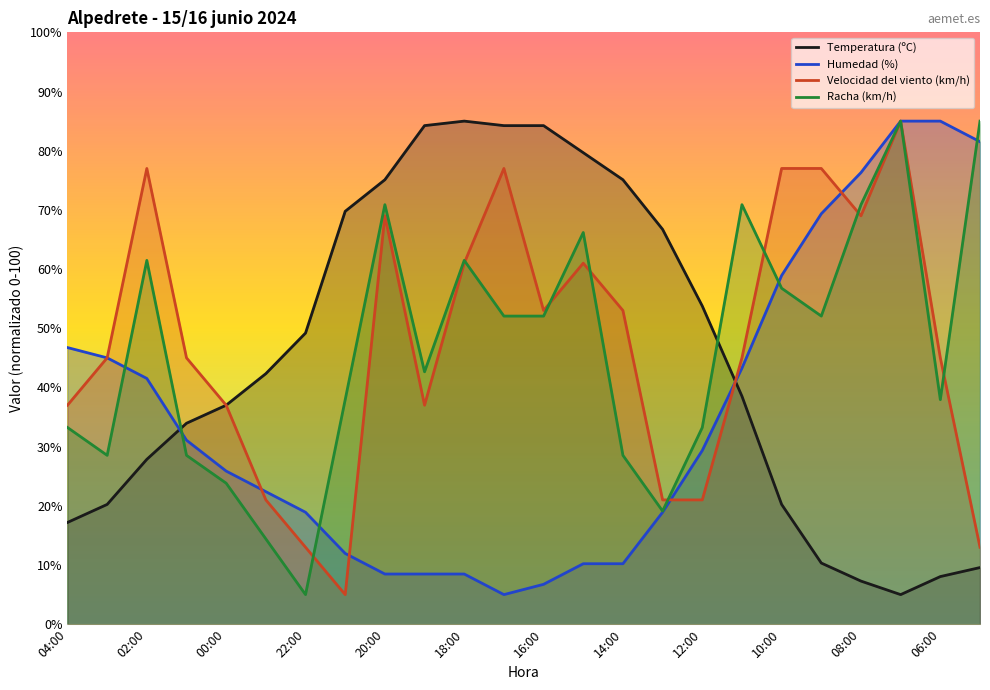

Where do Racha (km/h) and Temperatura (ºC) first cross each other?

02:00 and 01:00